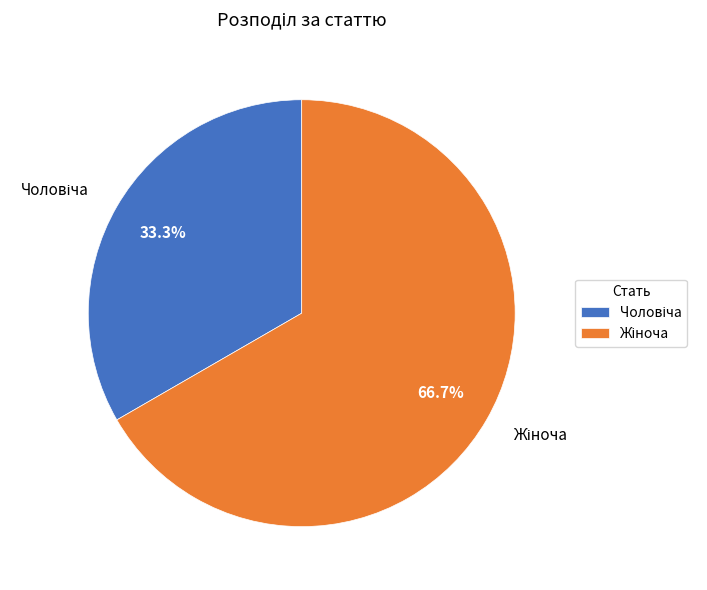

Is there a majority slice in this chart?

Yes